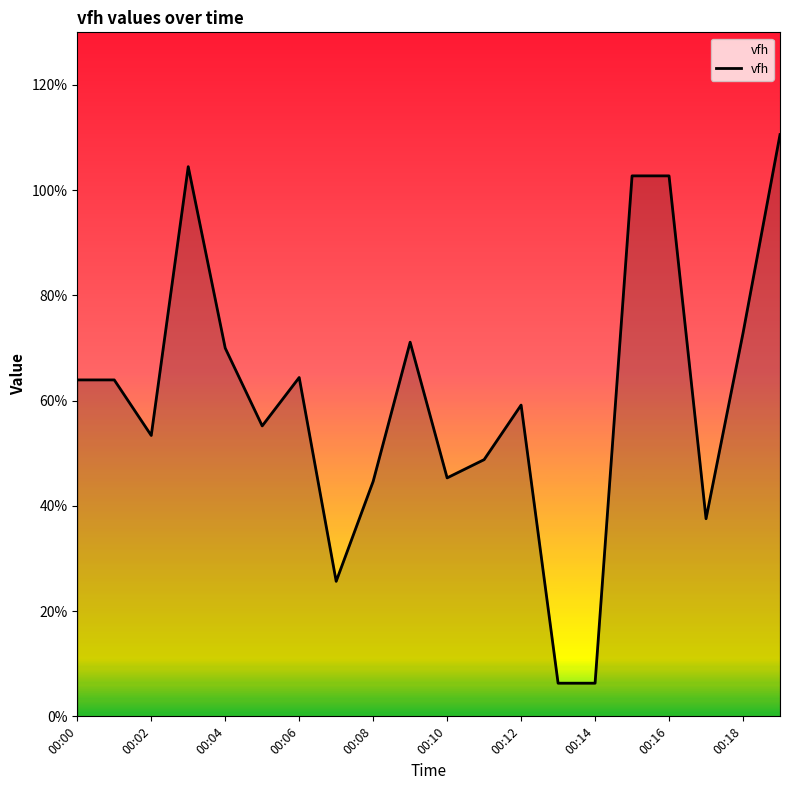

Reading right to left, extract all data points from this chart.

110.6	72.8	37.6	102.7	102.7	6.3	6.3	59.2	48.8	45.3	71.1	44.7	25.7	64.4	55.2	70.0	104.5	53.4	63.9	63.9